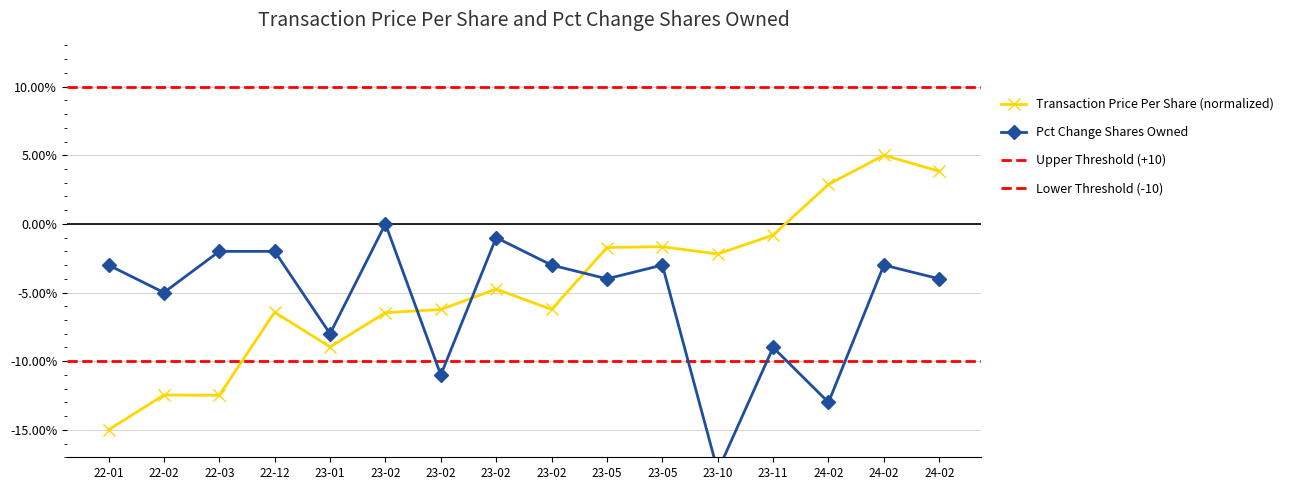

What is the difference between the Transaction Price Per Share values at 22-03 and 23-01?

3.5